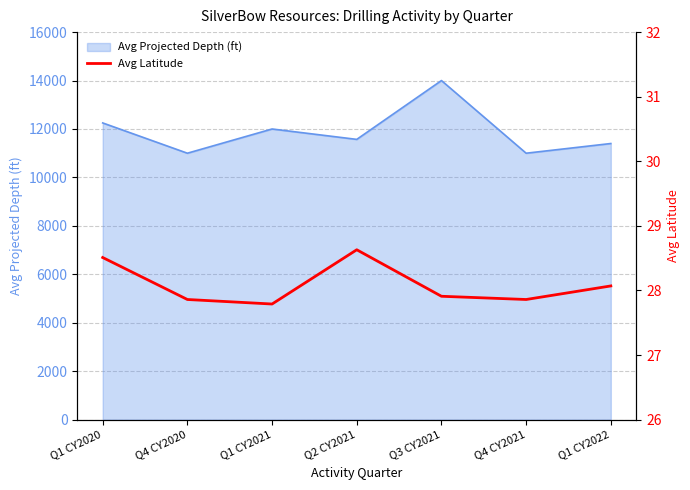

True or false: Avg Projected Depth (ft) has a value of 17679 at Q2 CY2021.

False